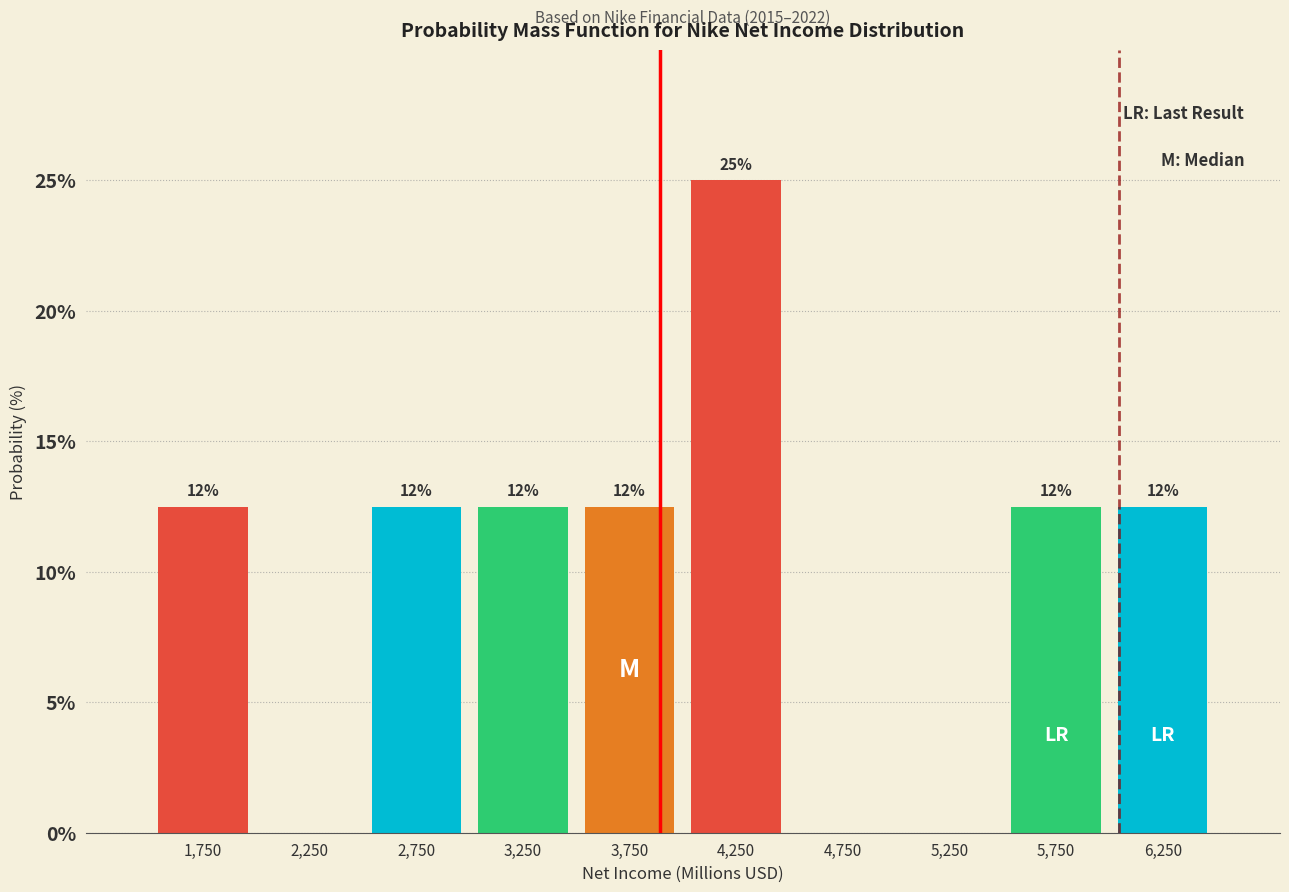

Are the bars horizontal?

No